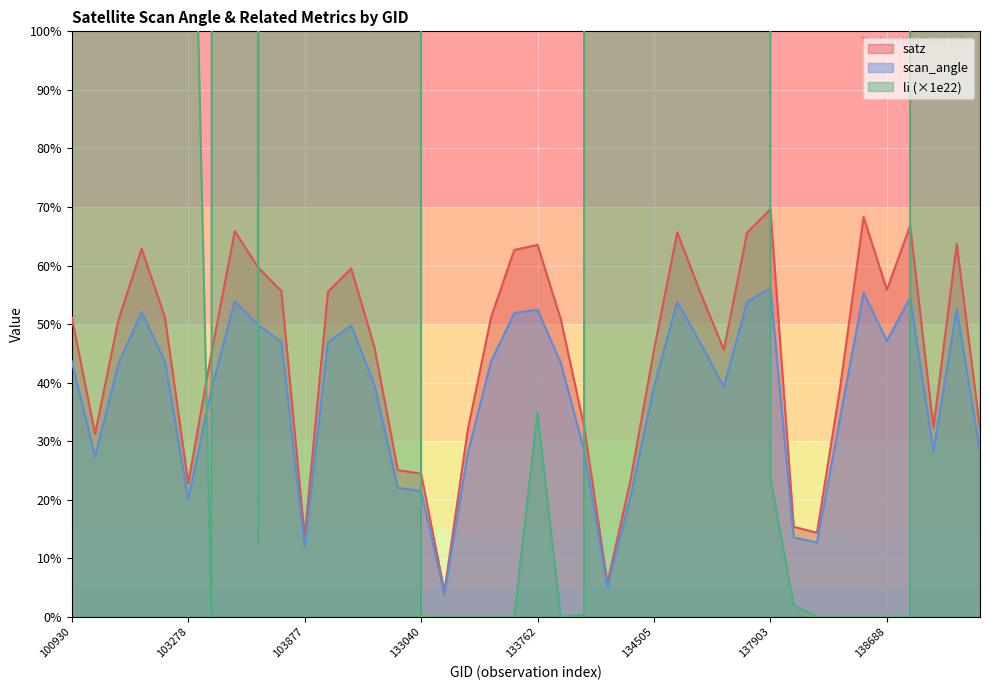

What is the value of the satz point at the 35th from the left?

68.3